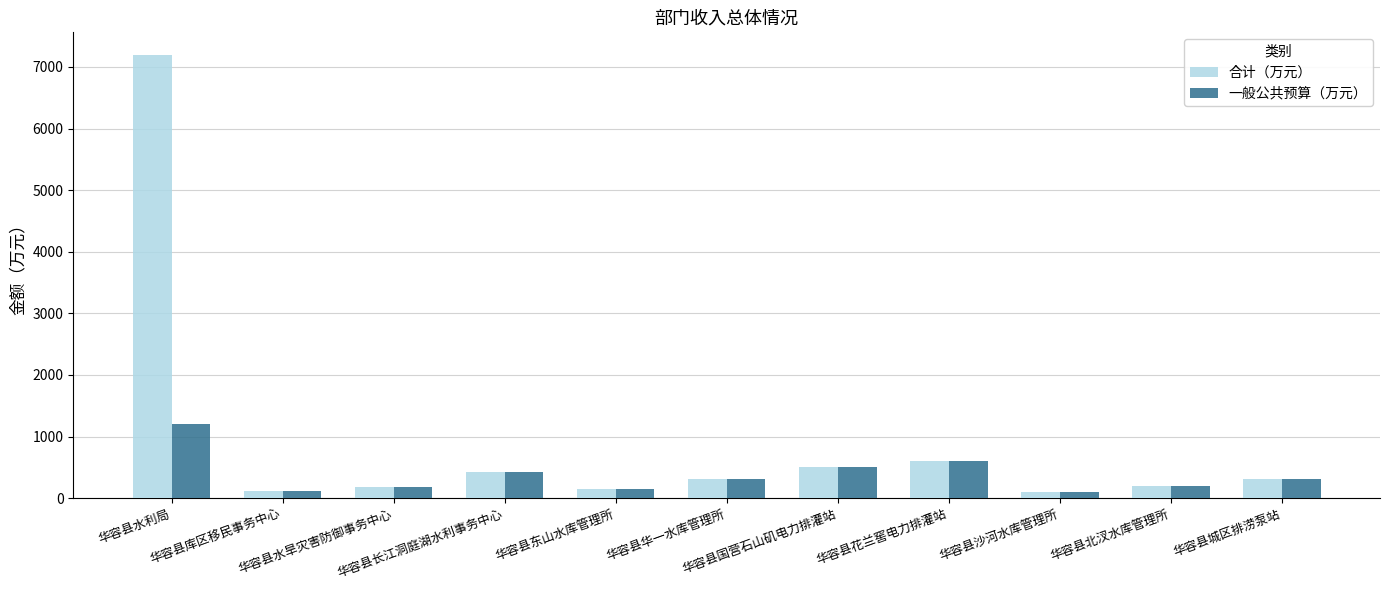

What is the lowest value of the 一般公共预算（万元） series?

96.5